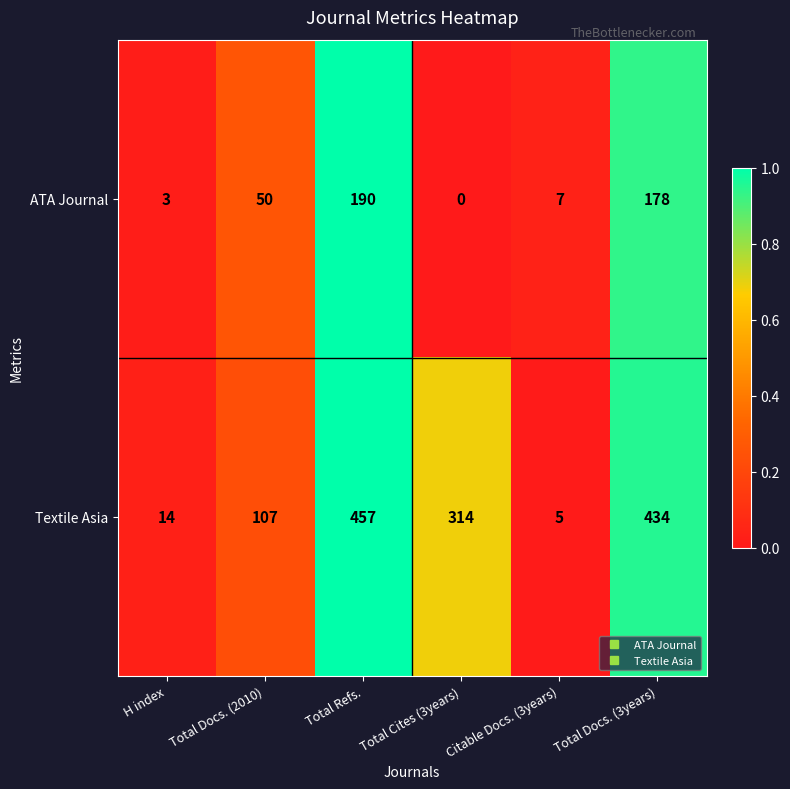

The ATA Journal series shows 327 at Total Refs.. True or false?

False